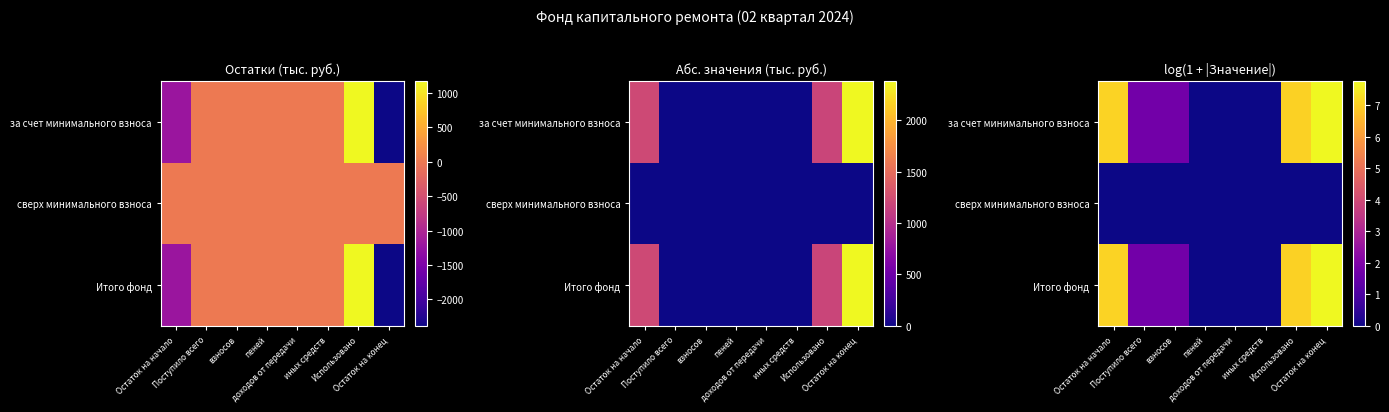

At which label is за счет минимального взноса closest to 3?

Поступило всего